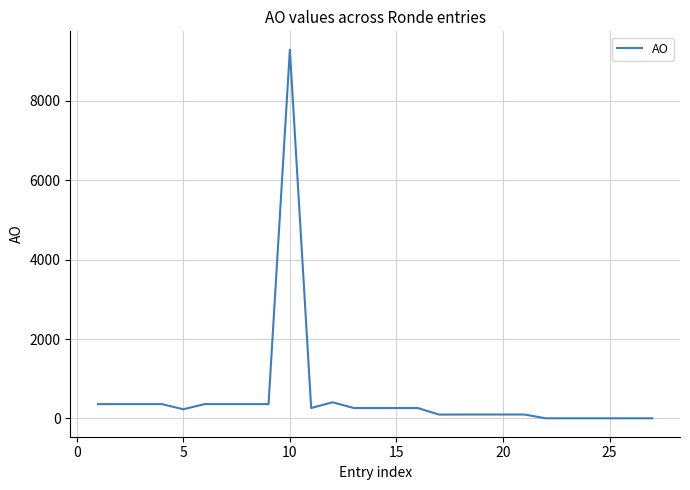

What is the greatest value displayed?

9279